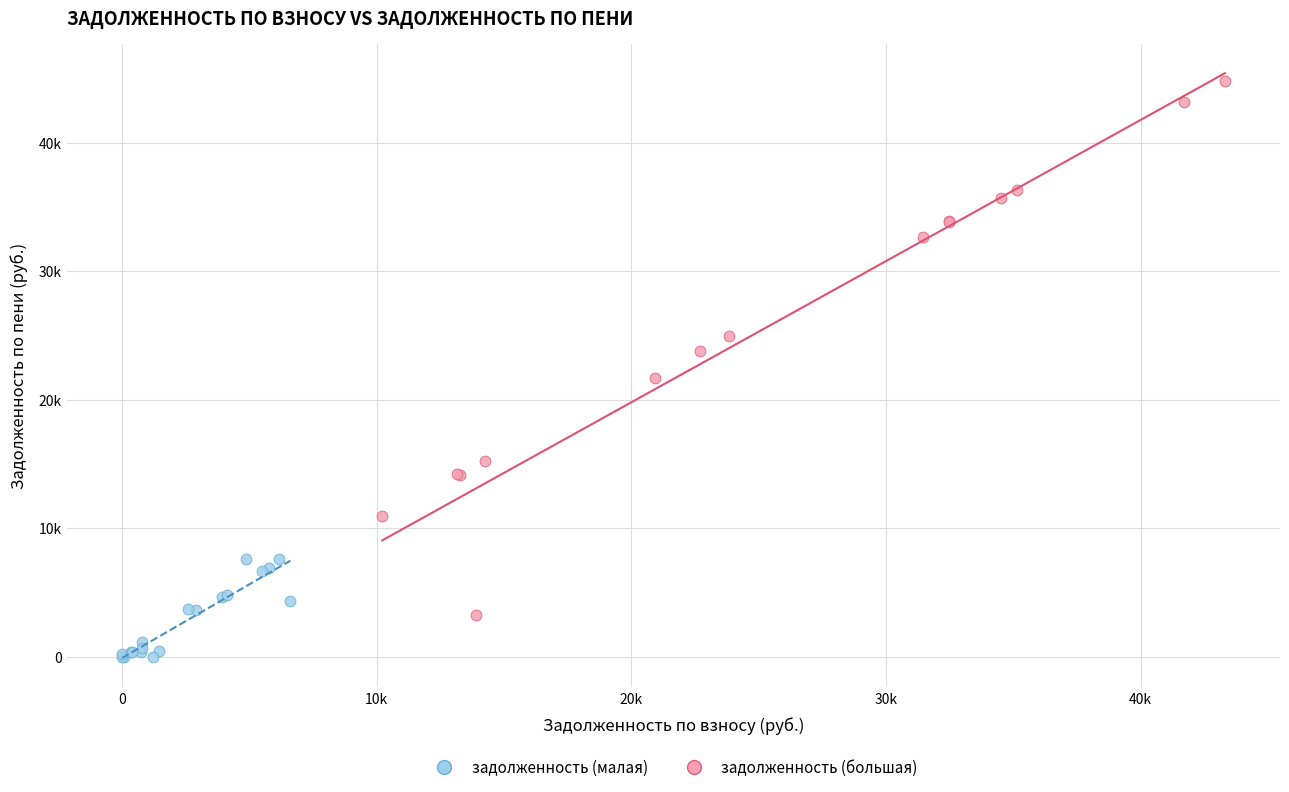

What are all the series names shown in the legend?

задолженность (малая), задолженность (большая)